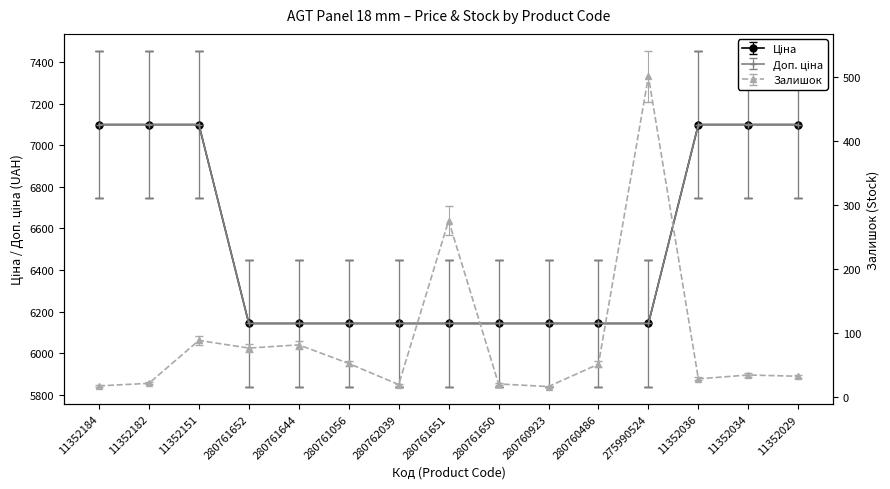

Rank the categories by Доп. ціна value from highest to lowest.

11352184, 11352182, 11352151, 11352036, 11352034, 11352029, 280761652, 280761644, 280761056, 280762039, 280761651, 280761650, 280760923, 280760486, 275990524